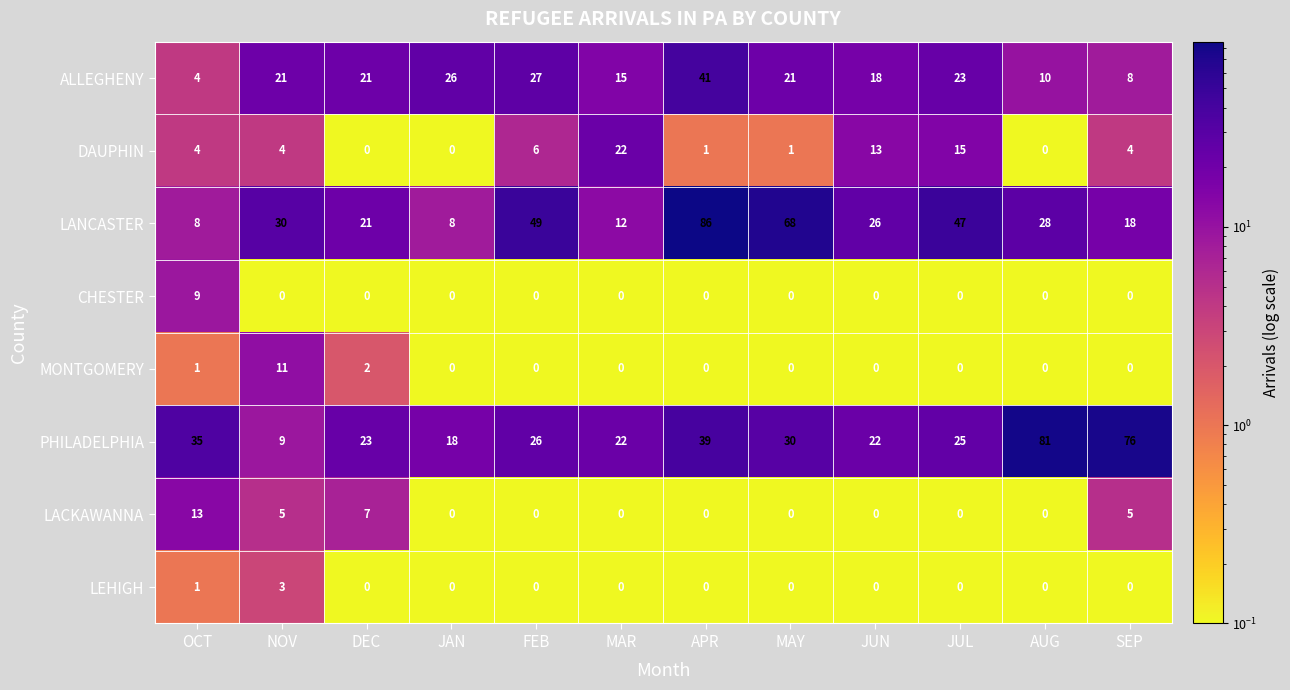

How many data points in PHILADELPHIA are less than 26?

6